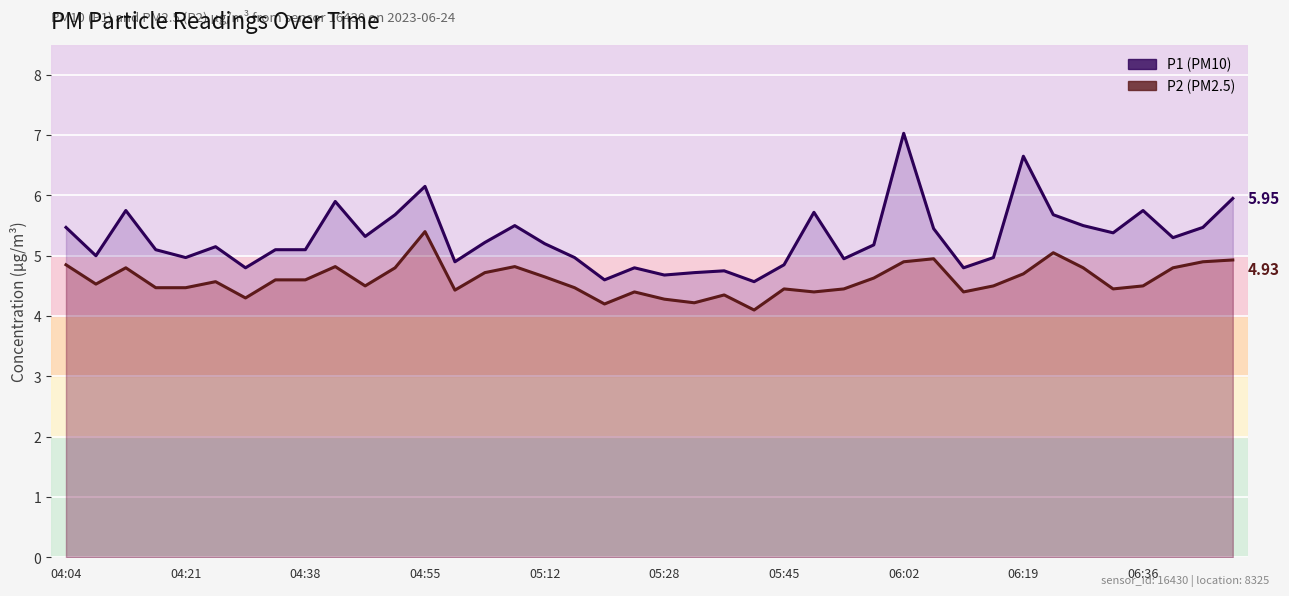

Reading left to right, extract all data points from this chart.

P1: 5.5	5.0	5.8	5.1	5.0	5.2	4.8	5.1	5.1	5.9	5.3	5.7	6.2	4.9	5.2	5.5	5.2	5.0	4.6	4.8	4.7	4.7	4.8	4.6	4.8	5.7	5.0	5.2	7.0	5.5	4.8	5.0	6.7	5.7	5.5	5.4	5.8	5.3	5.5	6.0
P2: 4.8	4.5	4.8	4.5	4.5	4.6	4.3	4.6	4.6	4.8	4.5	4.8	5.4	4.4	4.7	4.8	4.7	4.5	4.2	4.4	4.3	4.2	4.3	4.1	4.5	4.4	4.5	4.6	4.9	5.0	4.4	4.5	4.7	5.0	4.8	4.5	4.5	4.8	4.9	4.9